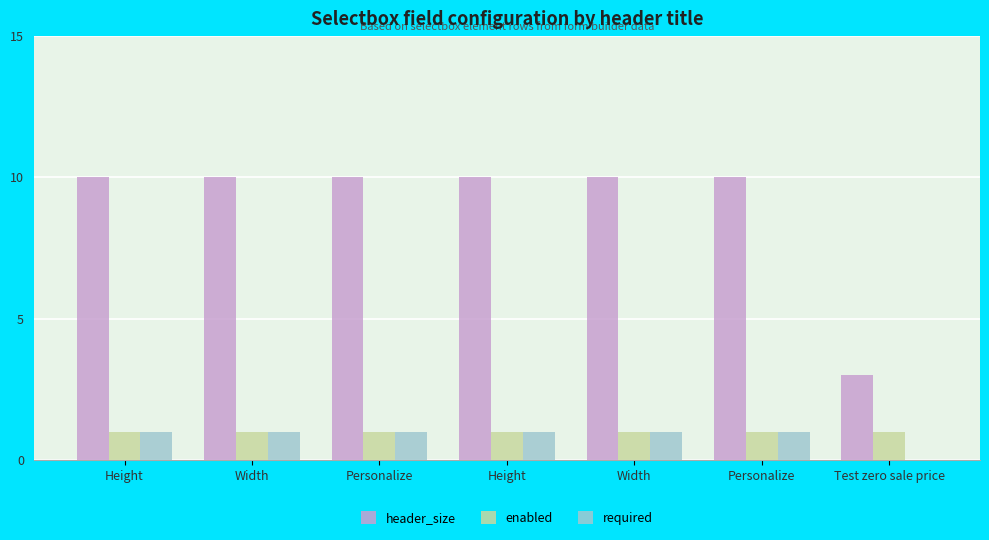

The value of required at Width is 1. True or false?

True